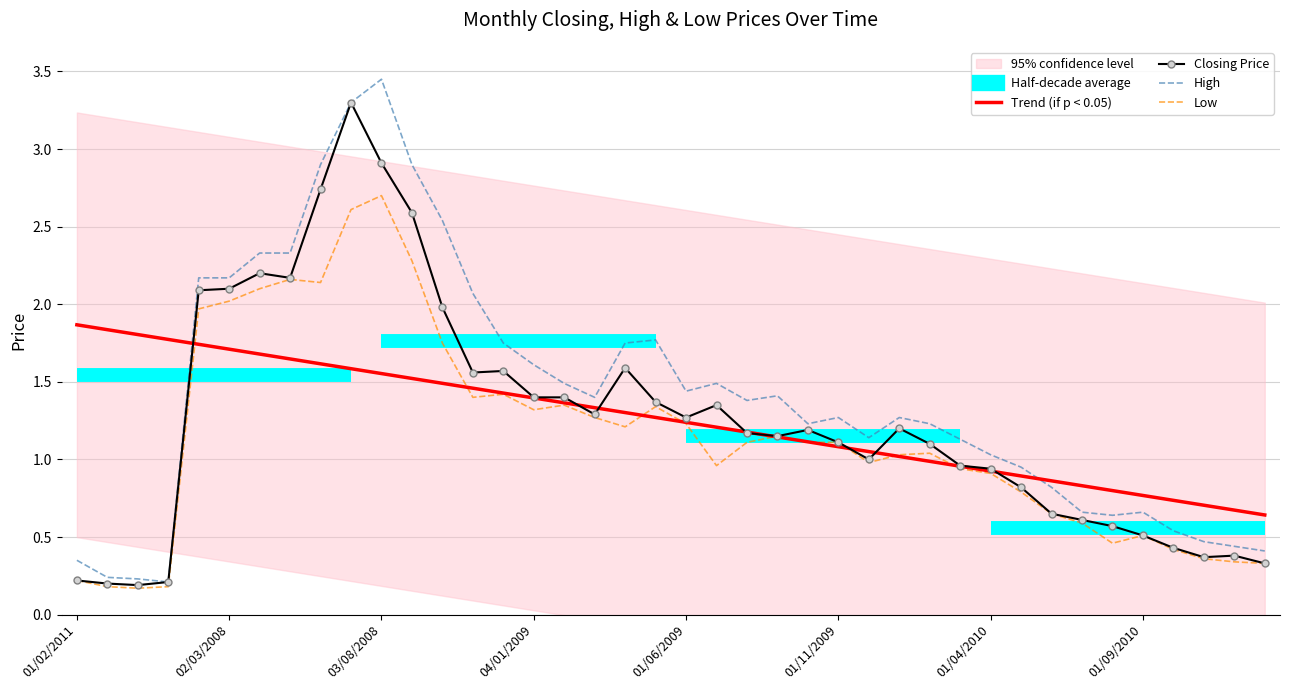

The value of Closing Price at 02/03/2008 is 3.7. True or false?

False